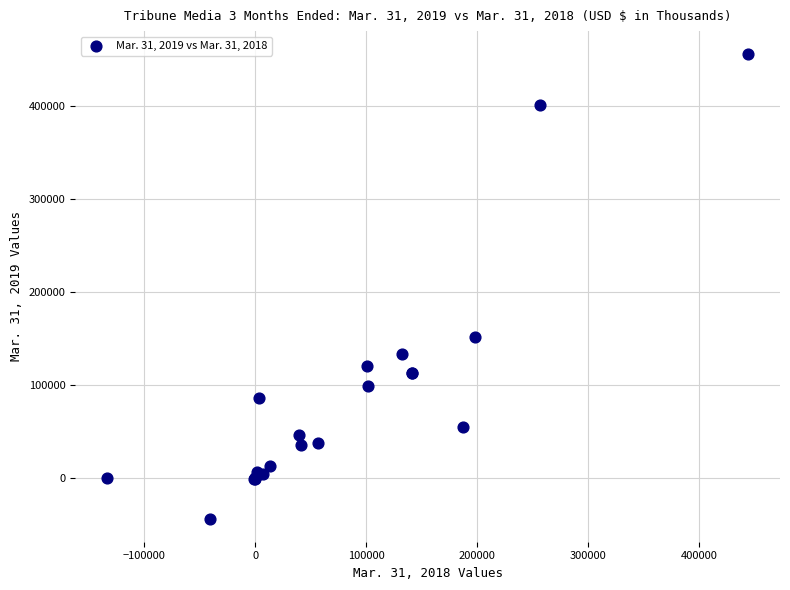

What Y value in the scatter plot is closest to 205686?

150981.0